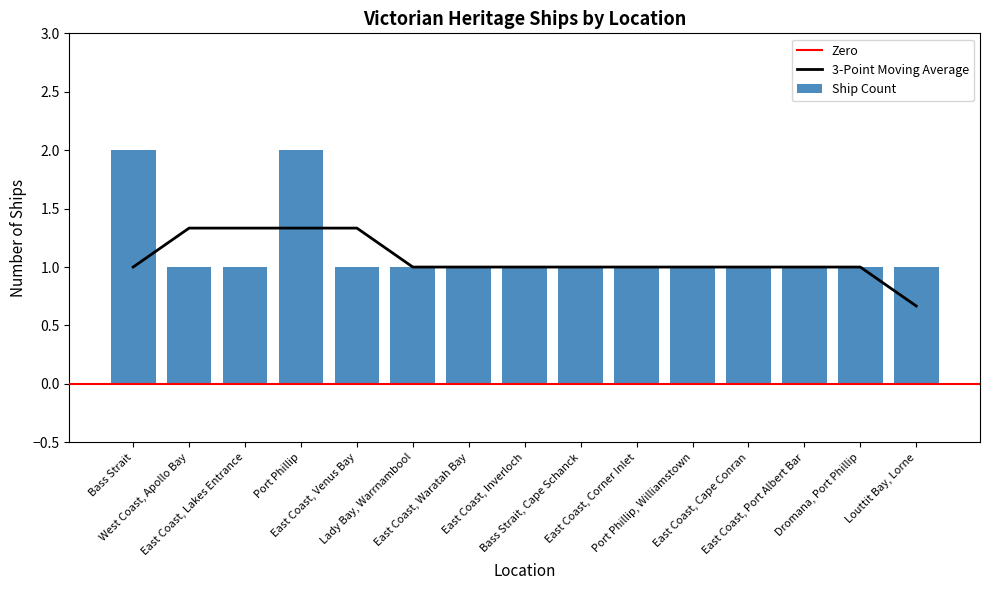

What is the sum of all values?

17